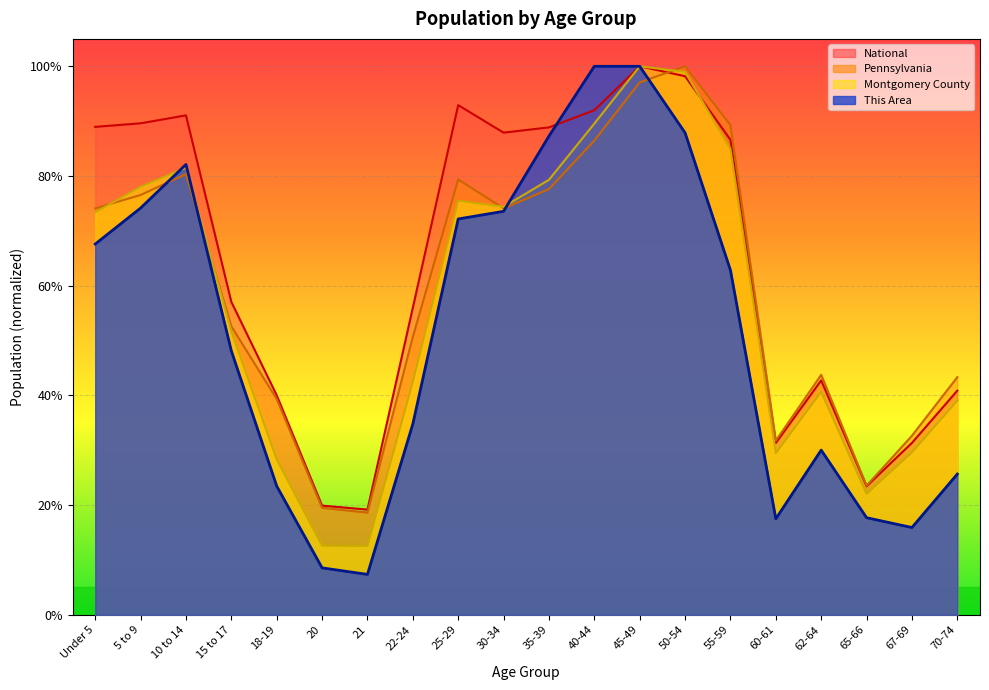

What is the total value across all series at 67-69?

1.1